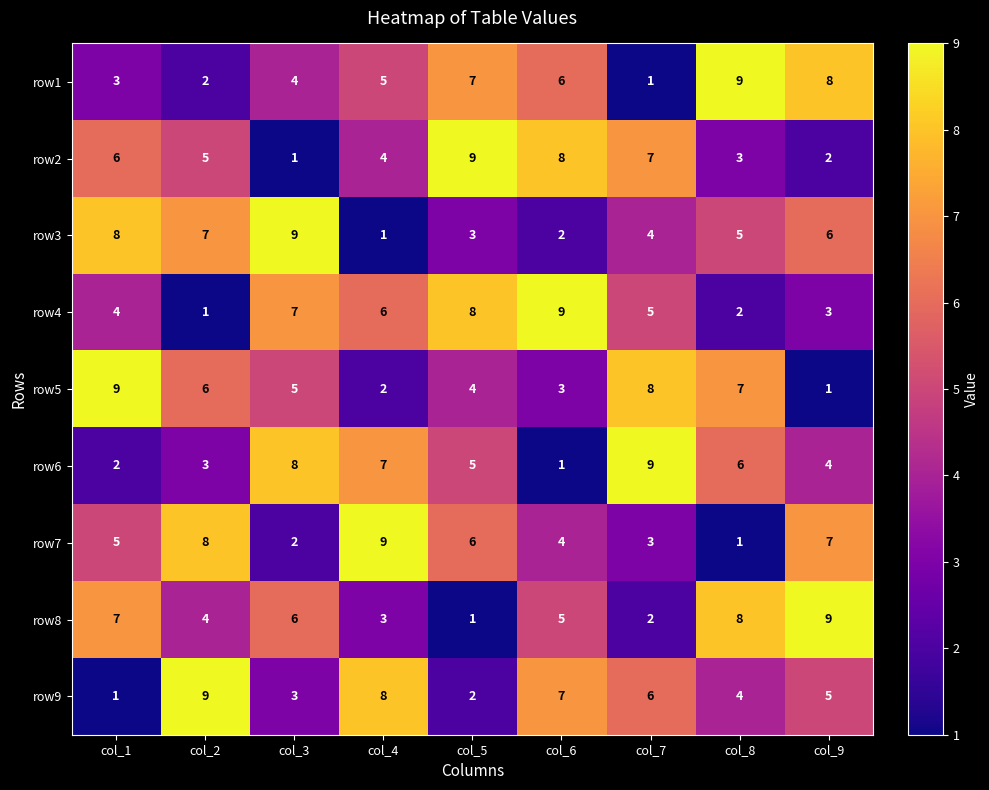

The value of row1 at col_6 is 1. True or false?

False